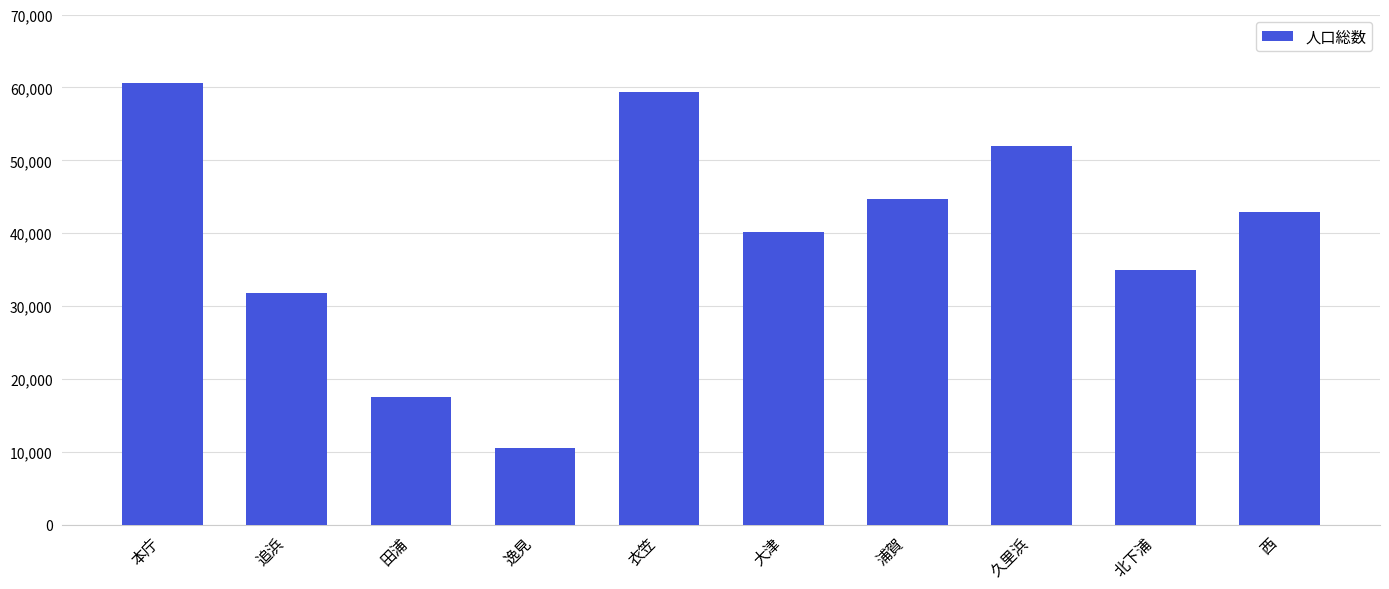

Reading right to left, what are all the values shown in this chart?

西=42970	北下浦=34969	久里浜=51995	浦賀=44732	大津=40210	衣笠=59306	逸見=10555	田浦=17517	追浜=31867	本庁=60577